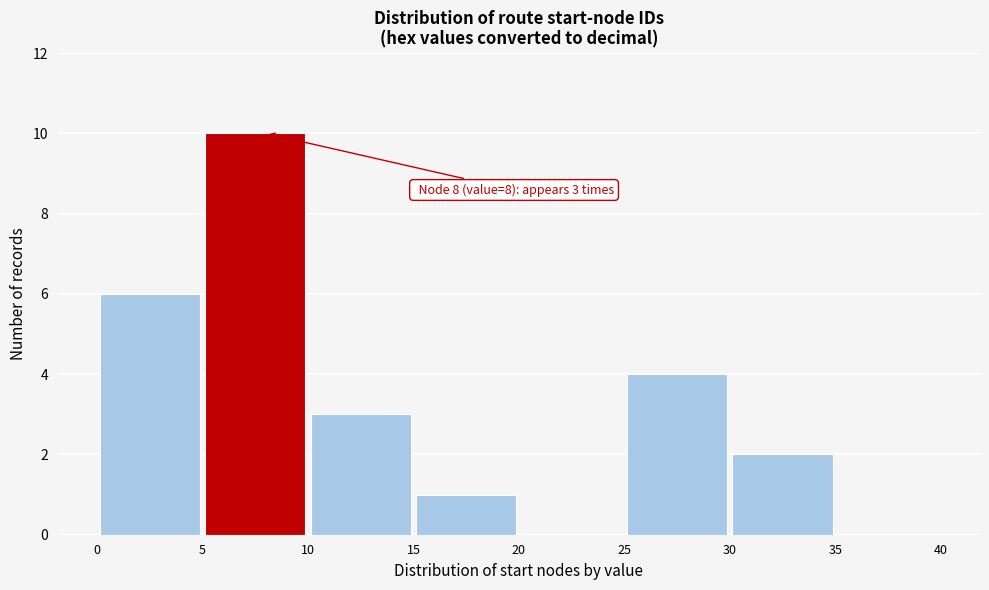

Over which range of the x-axis is the bar tallest?

5 to 10